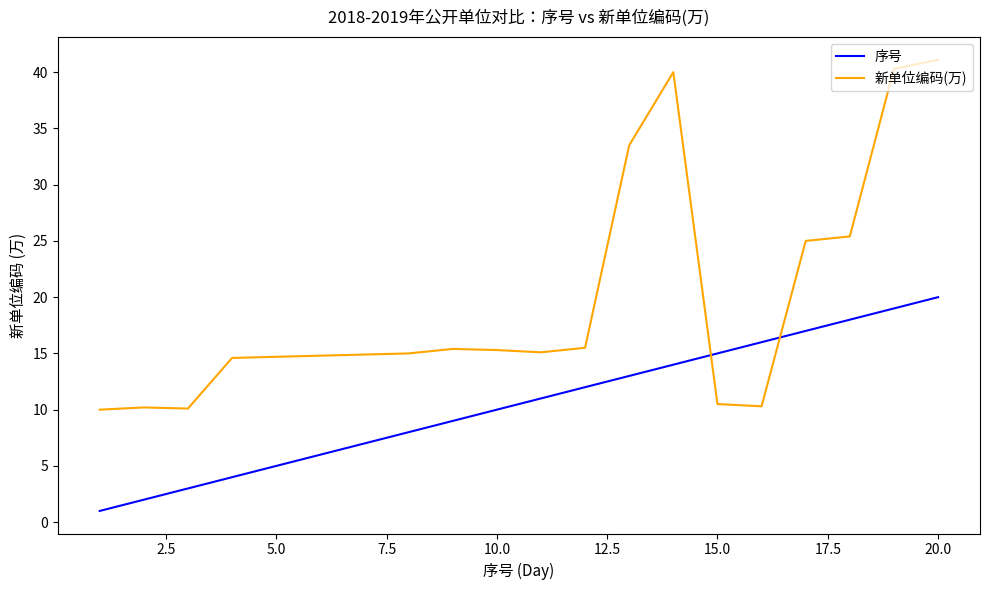

Rank the series by their average value, from highest to lowest.

新单位编码(万), 序号